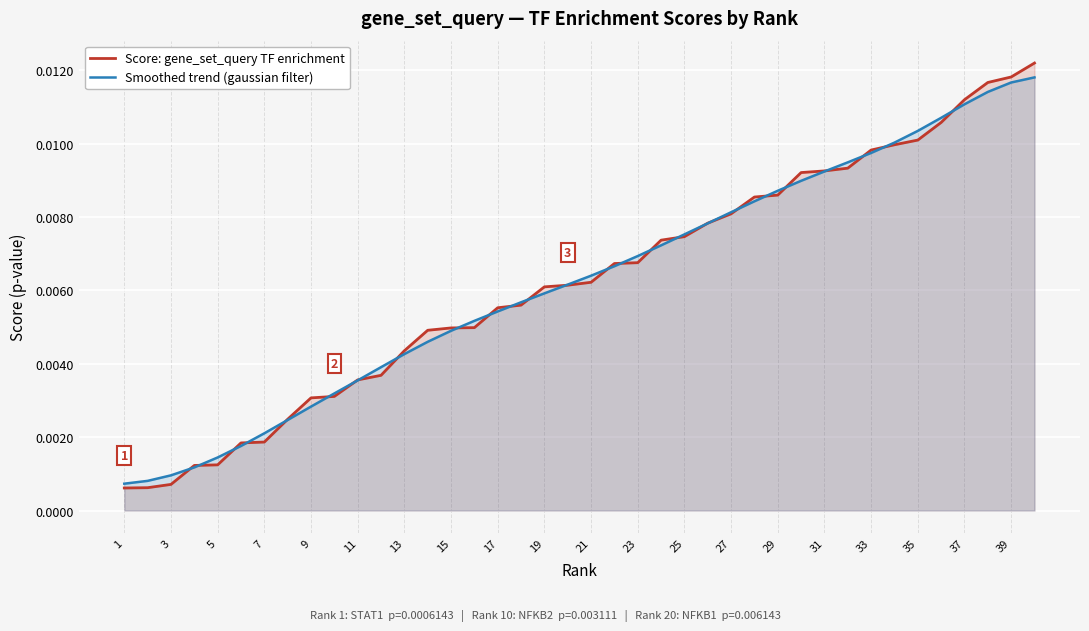

Which series has the widest spread of values?

Score: gene_set_query TF enrichment